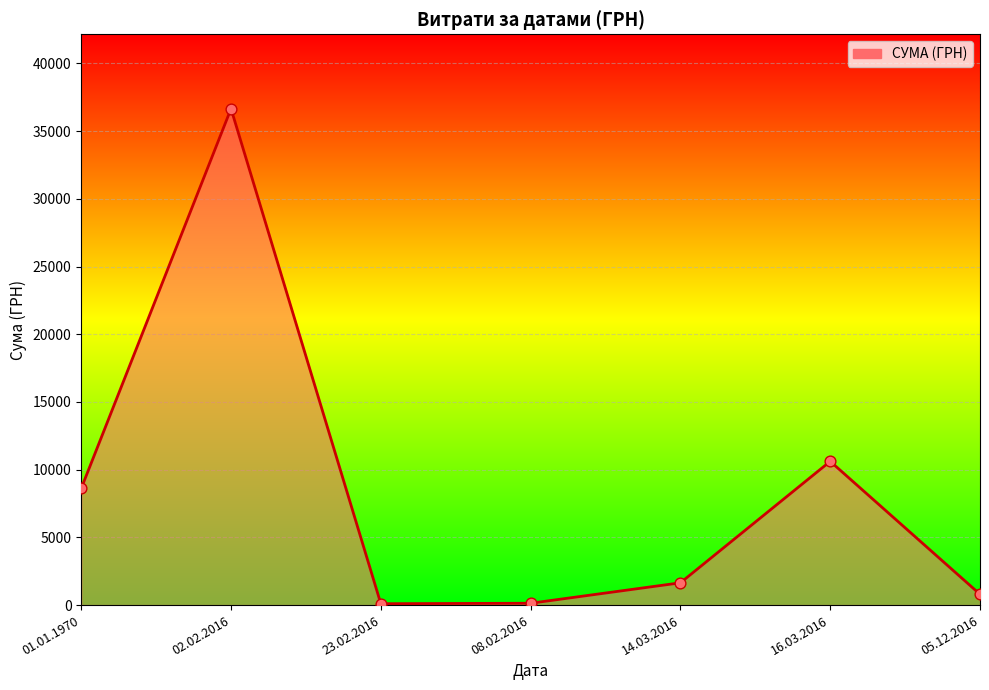

What is the change in value from 02.02.2016 to 16.03.2016?

-26035.2